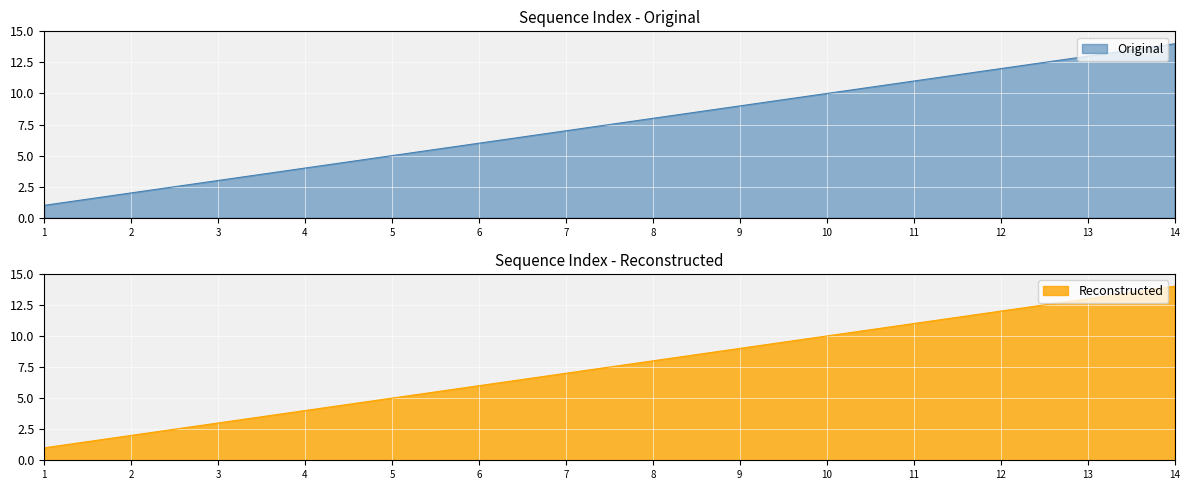

Reading left to right, list all the values displayed in this chart.

Original: 1=1	2=2	3=3	4=4	5=5	6=6	7=7	8=8	9=9	10=10	11=11	12=12	13=13	14=14
Reconstructed: 1=1	2=2	3=3	4=4	5=5	6=6	7=7	8=8	9=9	10=10	11=11	12=12	13=13	14=14